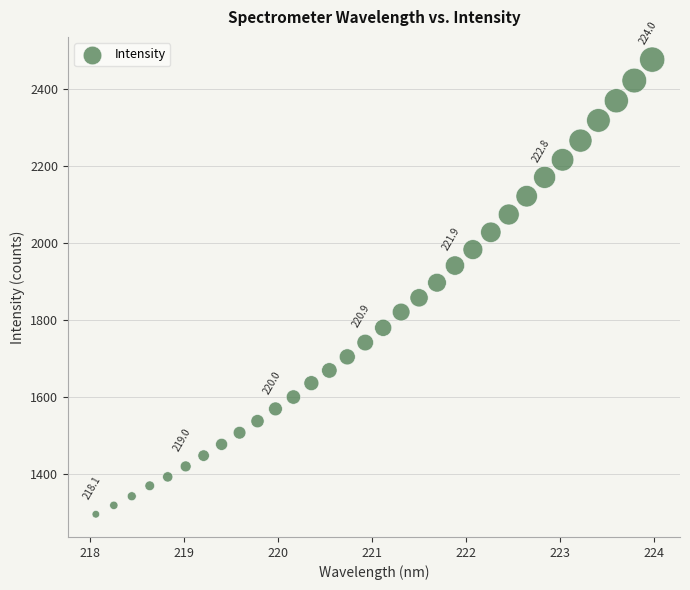

What is the range of Y values (max minus min)?

1183.0